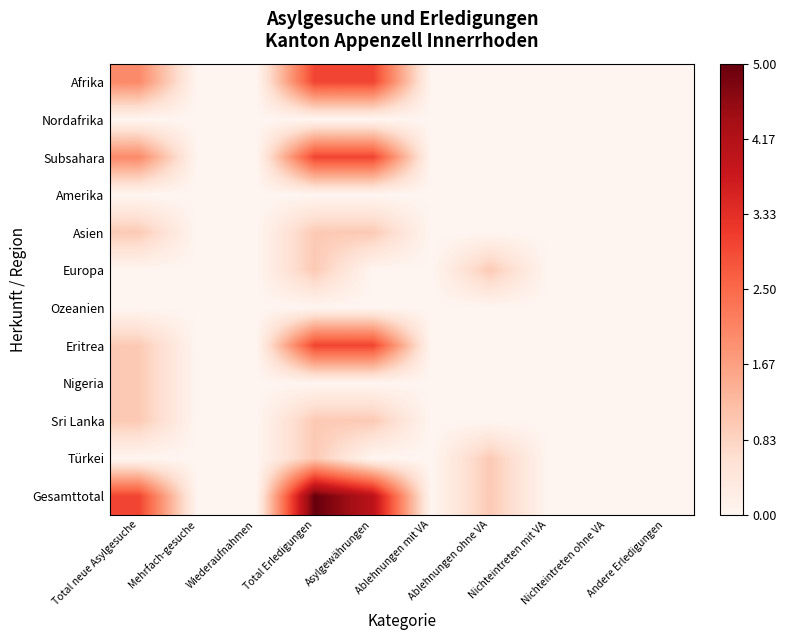

Reading left to right, what are all the values shown in this chart?

Afrika: Total neue Asylgesuche=2	Mehrfach-gesuche=0	Wiederaufnahmen=0	Total Erledigungen=3	Asylgewährungen=3	Ablehnungen mit VA=0	Ablehnungen ohne VA=0	Nichteintreten mit VA=0	Nichteintreten ohne VA=0	Andere Erledigungen=0
Nordafrika: Total neue Asylgesuche=0	Mehrfach-gesuche=0	Wiederaufnahmen=0	Total Erledigungen=0	Asylgewährungen=0	Ablehnungen mit VA=0	Ablehnungen ohne VA=0	Nichteintreten mit VA=0	Nichteintreten ohne VA=0	Andere Erledigungen=0
Subsahara: Total neue Asylgesuche=2	Mehrfach-gesuche=0	Wiederaufnahmen=0	Total Erledigungen=3	Asylgewährungen=3	Ablehnungen mit VA=0	Ablehnungen ohne VA=0	Nichteintreten mit VA=0	Nichteintreten ohne VA=0	Andere Erledigungen=0
Amerika: Total neue Asylgesuche=0	Mehrfach-gesuche=0	Wiederaufnahmen=0	Total Erledigungen=0	Asylgewährungen=0	Ablehnungen mit VA=0	Ablehnungen ohne VA=0	Nichteintreten mit VA=0	Nichteintreten ohne VA=0	Andere Erledigungen=0
Asien: Total neue Asylgesuche=1	Mehrfach-gesuche=0	Wiederaufnahmen=0	Total Erledigungen=1	Asylgewährungen=1	Ablehnungen mit VA=0	Ablehnungen ohne VA=0	Nichteintreten mit VA=0	Nichteintreten ohne VA=0	Andere Erledigungen=0
Europa: Total neue Asylgesuche=0	Mehrfach-gesuche=0	Wiederaufnahmen=0	Total Erledigungen=1	Asylgewährungen=0	Ablehnungen mit VA=0	Ablehnungen ohne VA=1	Nichteintreten mit VA=0	Nichteintreten ohne VA=0	Andere Erledigungen=0
Ozeanien: Total neue Asylgesuche=0	Mehrfach-gesuche=0	Wiederaufnahmen=0	Total Erledigungen=0	Asylgewährungen=0	Ablehnungen mit VA=0	Ablehnungen ohne VA=0	Nichteintreten mit VA=0	Nichteintreten ohne VA=0	Andere Erledigungen=0
Eritrea: Total neue Asylgesuche=1	Mehrfach-gesuche=0	Wiederaufnahmen=0	Total Erledigungen=3	Asylgewährungen=3	Ablehnungen mit VA=0	Ablehnungen ohne VA=0	Nichteintreten mit VA=0	Nichteintreten ohne VA=0	Andere Erledigungen=0
Nigeria: Total neue Asylgesuche=1	Mehrfach-gesuche=0	Wiederaufnahmen=0	Total Erledigungen=0	Asylgewährungen=0	Ablehnungen mit VA=0	Ablehnungen ohne VA=0	Nichteintreten mit VA=0	Nichteintreten ohne VA=0	Andere Erledigungen=0
Sri Lanka: Total neue Asylgesuche=1	Mehrfach-gesuche=0	Wiederaufnahmen=0	Total Erledigungen=1	Asylgewährungen=1	Ablehnungen mit VA=0	Ablehnungen ohne VA=0	Nichteintreten mit VA=0	Nichteintreten ohne VA=0	Andere Erledigungen=0
Türkei: Total neue Asylgesuche=0	Mehrfach-gesuche=0	Wiederaufnahmen=0	Total Erledigungen=1	Asylgewährungen=0	Ablehnungen mit VA=0	Ablehnungen ohne VA=1	Nichteintreten mit VA=0	Nichteintreten ohne VA=0	Andere Erledigungen=0
Gesamttotal: Total neue Asylgesuche=3	Mehrfach-gesuche=0	Wiederaufnahmen=0	Total Erledigungen=5	Asylgewährungen=4	Ablehnungen mit VA=0	Ablehnungen ohne VA=1	Nichteintreten mit VA=0	Nichteintreten ohne VA=0	Andere Erledigungen=0